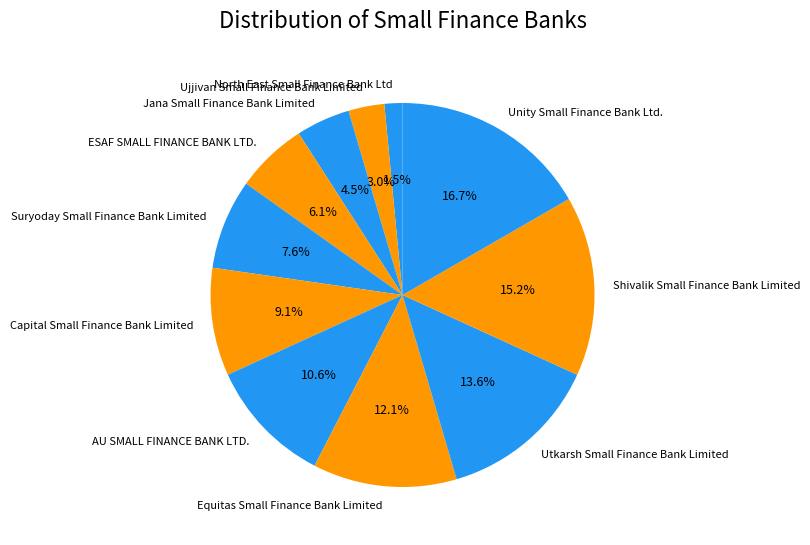

What percentage do Ujjivan Small Finance Bank Limited and North East Small Finance Bank Ltd together represent?

4.5%